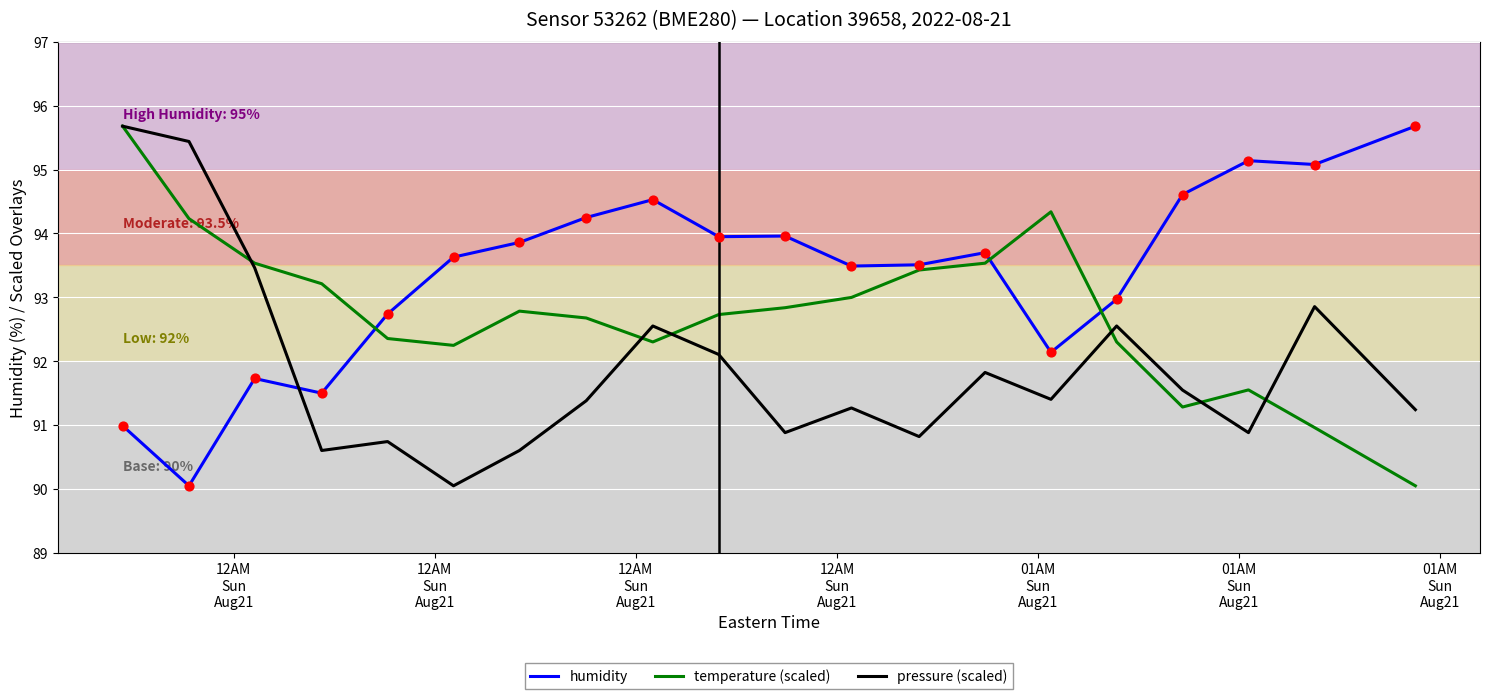

True or false: humidity and pressure (scaled) cross at least once.

True